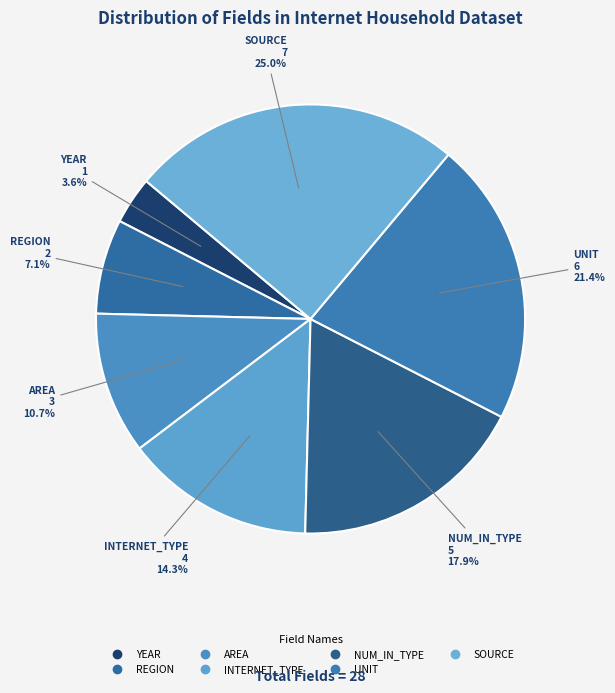

To the nearest percent, what portion does YEAR represent?

4%